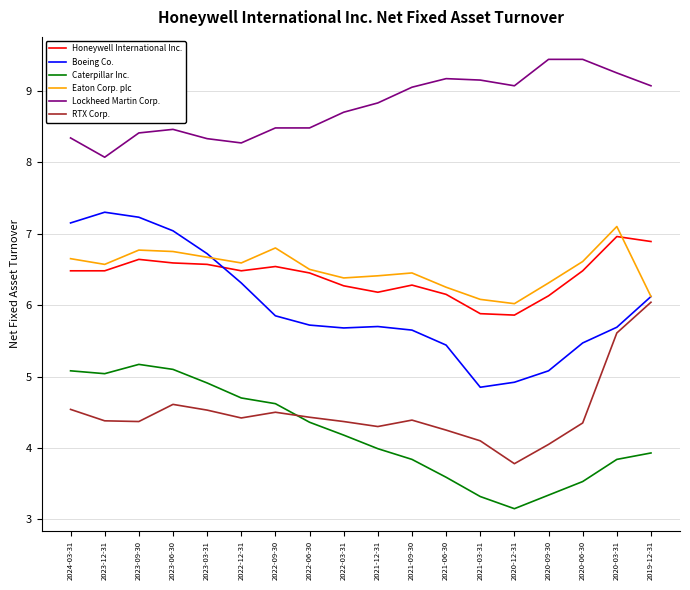

The Boeing Co. series shows 5.7 at 2020-03-31. True or false?

True